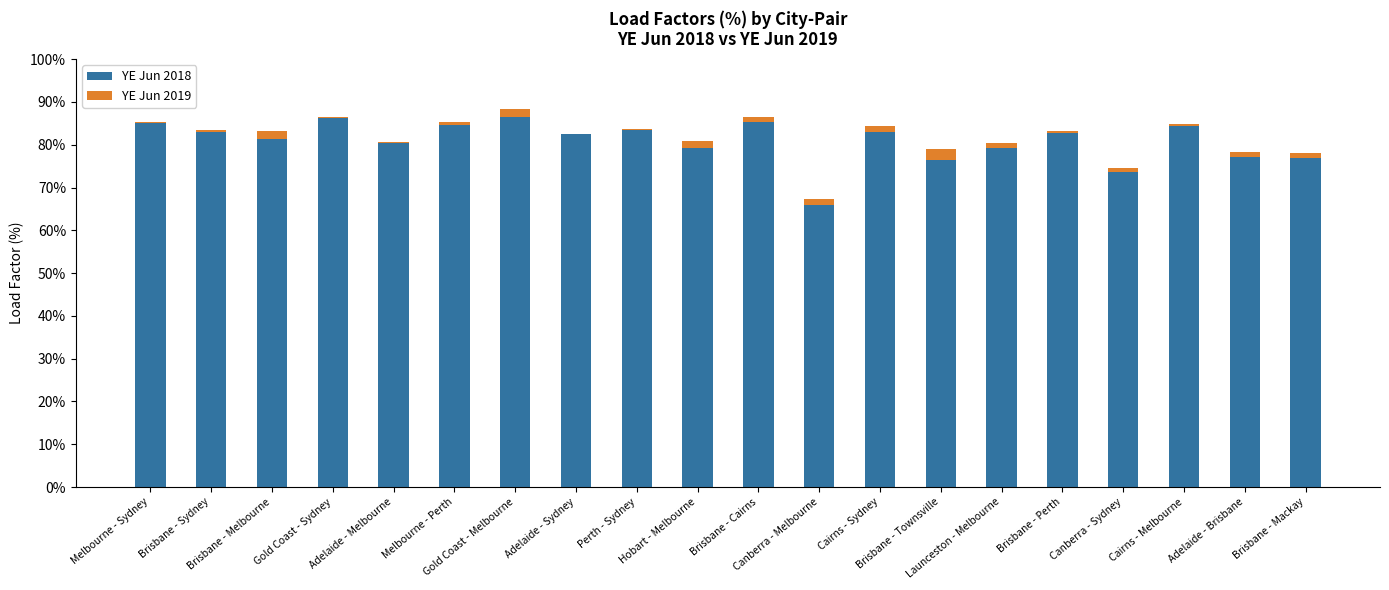

What is the difference between the YE Jun 2018 values at Melbourne - Perth and Gold Coast - Melbourne?

1.2